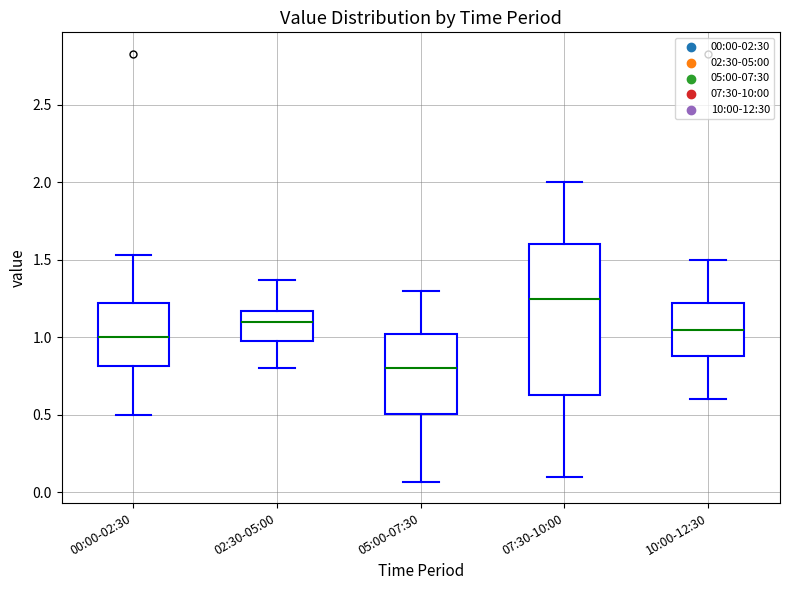

Which box is the tallest, from its lower edge to its upper edge?

07:30-10:00